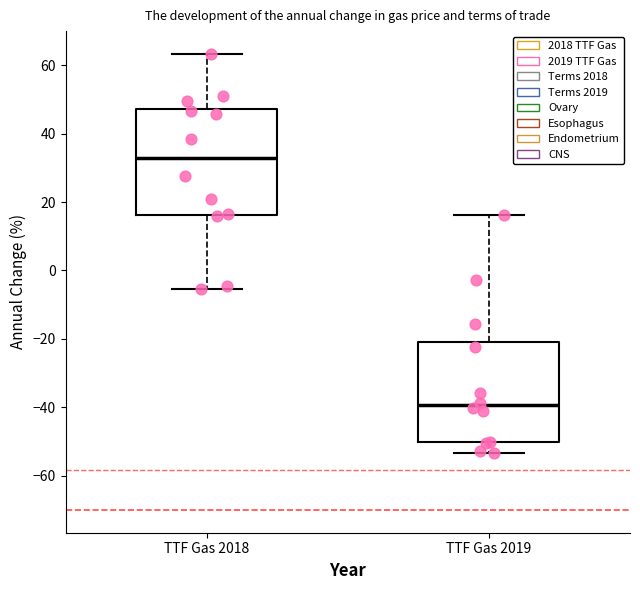

Where is the upper edge of the box for TTF Gas 2019 on the y-axis? The values are not printed on the chart, so give them approximately, as read against the axis.

-20